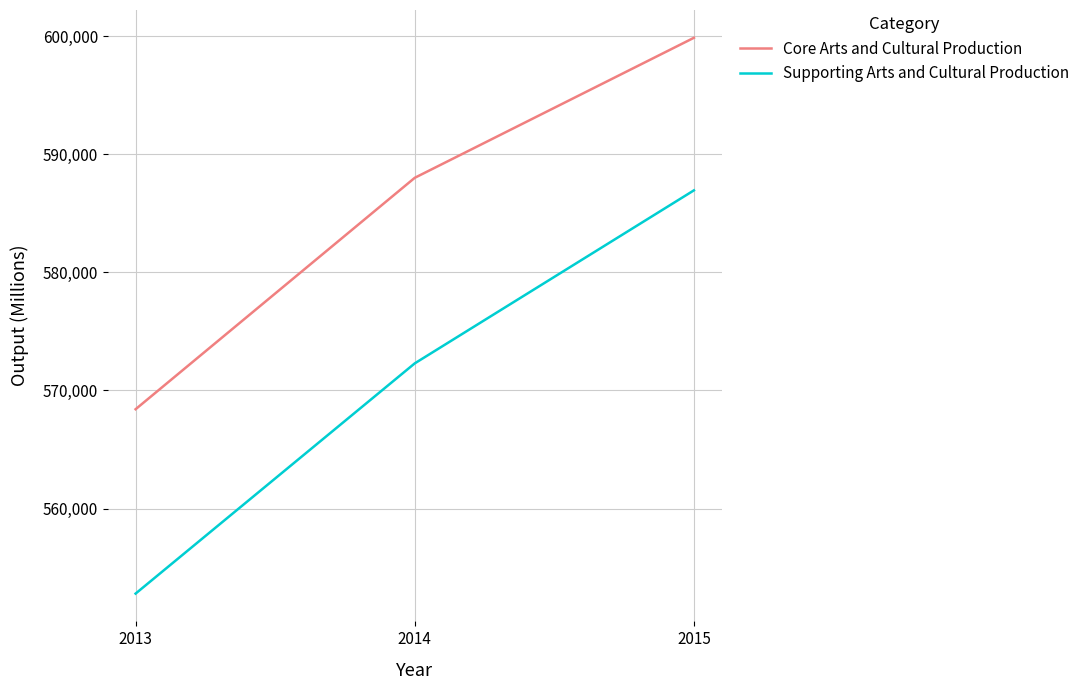

Rank the series by their maximum value, from highest to lowest.

Core Arts and Cultural Production, Supporting Arts and Cultural Production